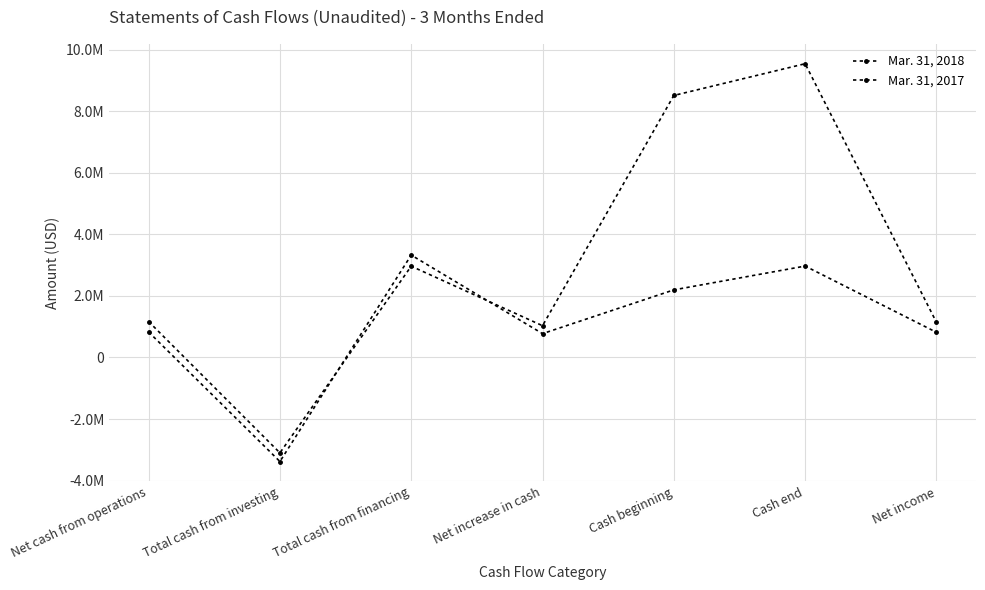

How many categories are shown in the chart?

7